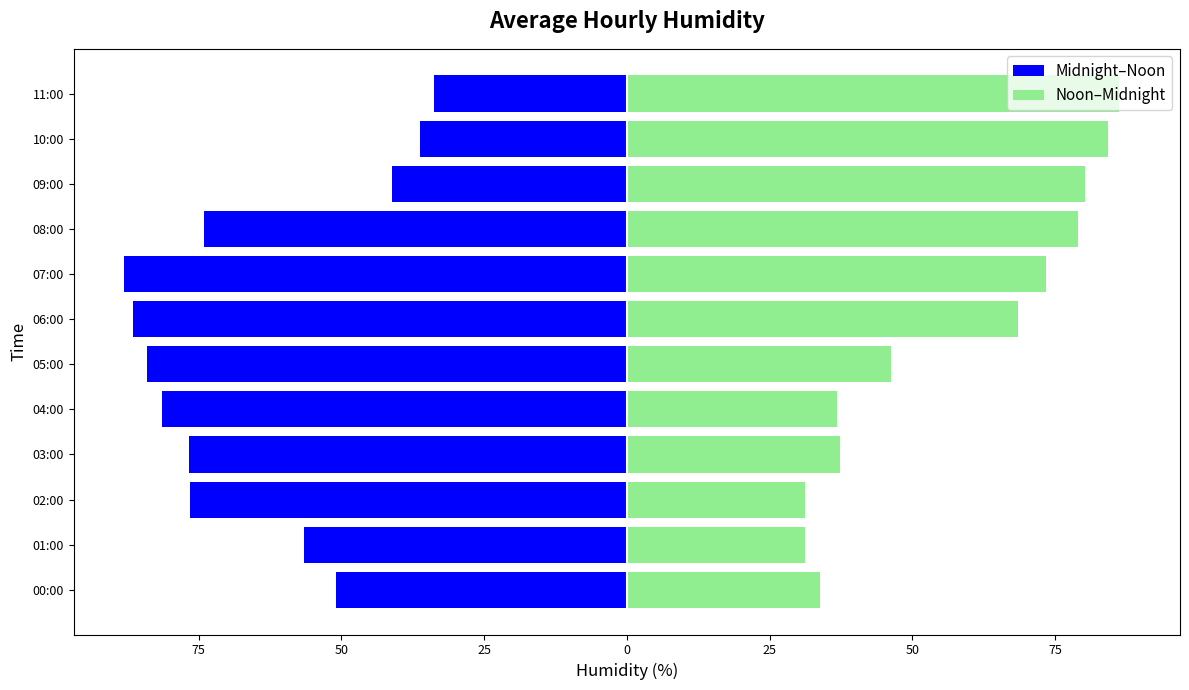

The value of Noon–Midnight at 09:00 is 80.3. True or false?

True